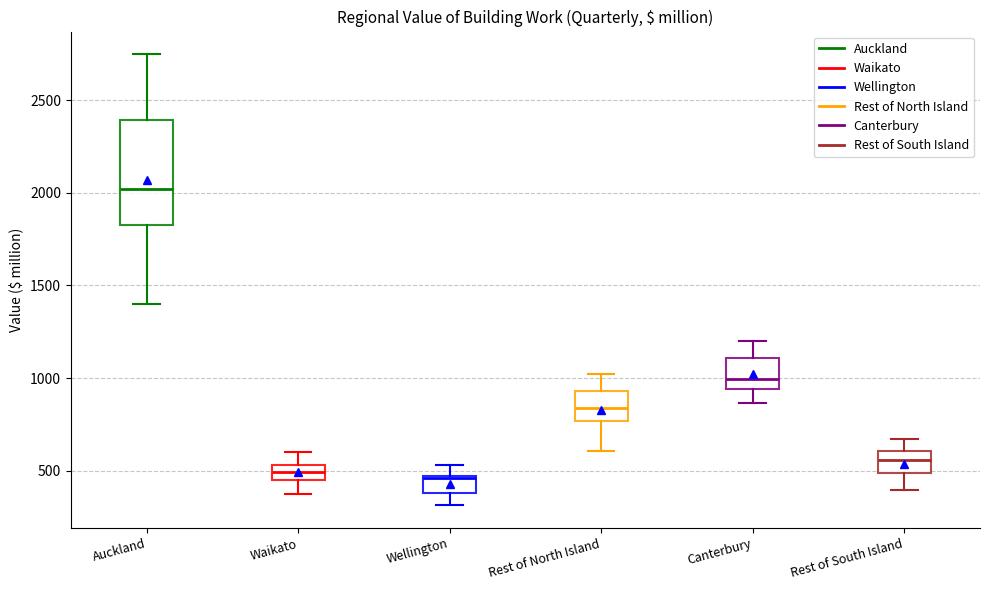

Which box's median line is the highest?

Auckland